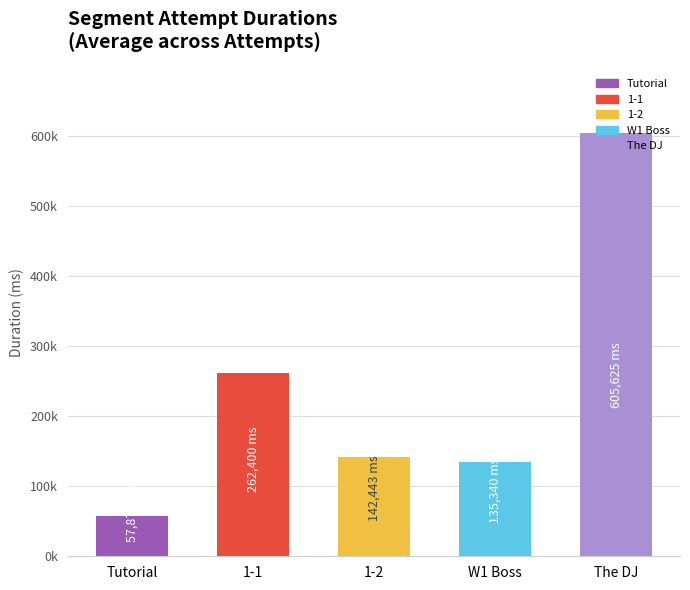

Does the chart contain any negative values?

No